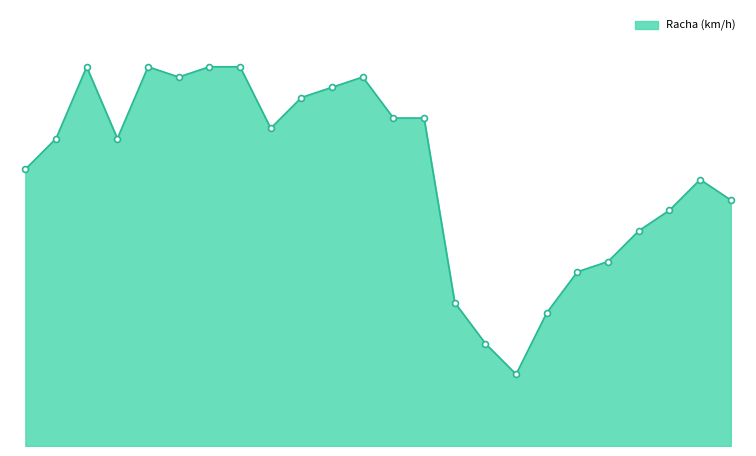

Is this an area chart (filled region under the line)?

Yes